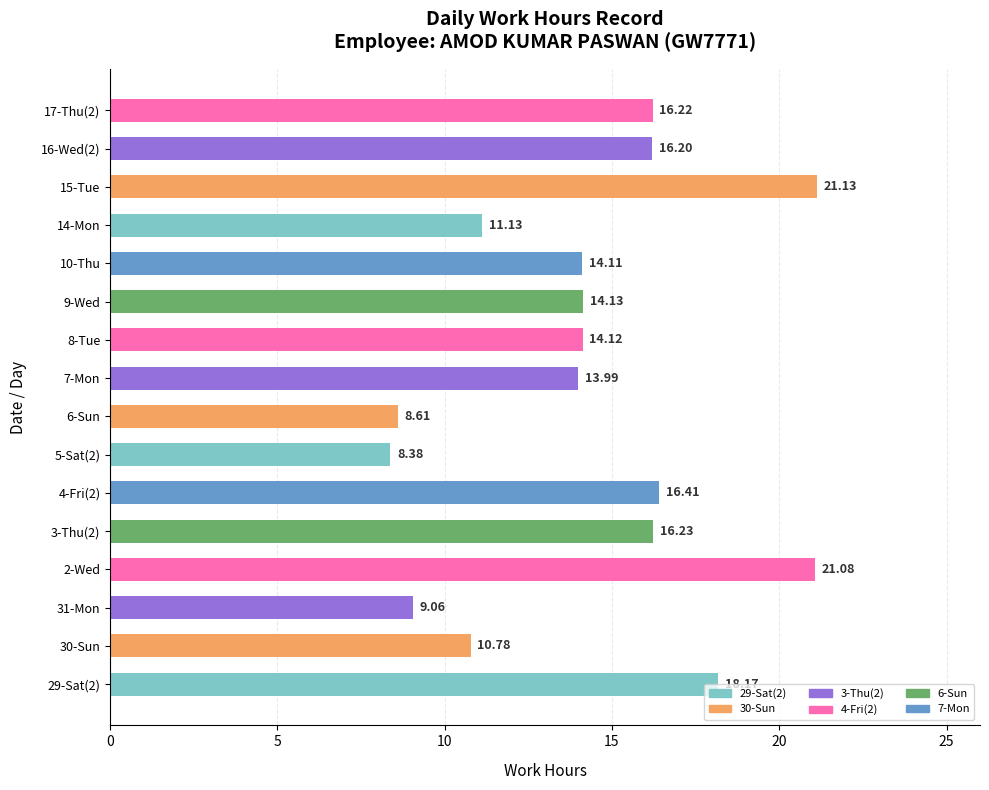

What is the maximum value shown in the chart?

21.1